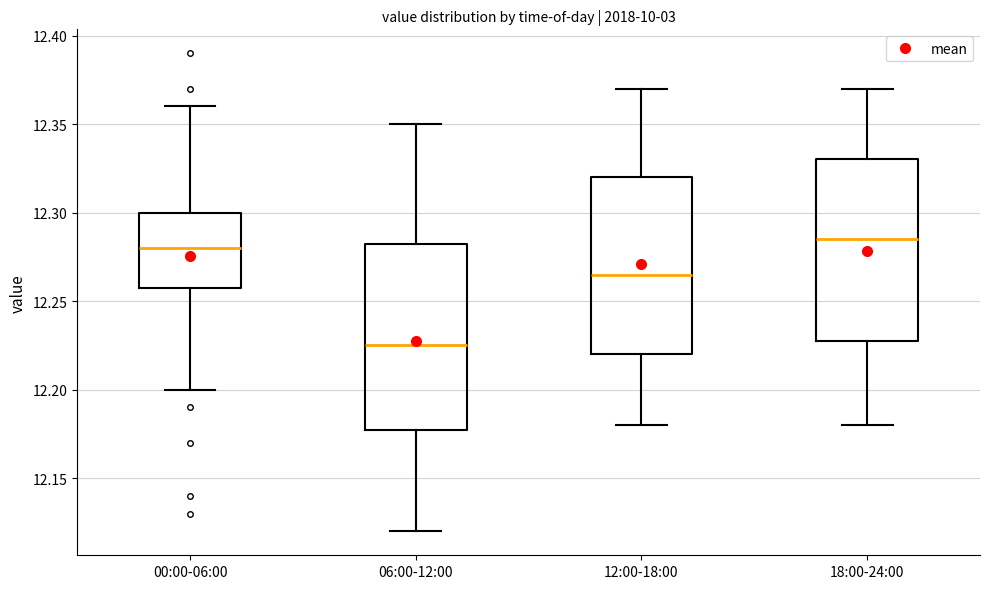

Reading left to right, transcribe this box plot: for each box, give where its median line is, the range the box spans, and where its two whiskers end, as read against the y-axis. The values are not printed on the chart, so give them approximately, as read against the axis.

00:00-06:00: median 12.280, box 12.260 to 12.300, whiskers 12.200 to 12.360
06:00-12:00: median 12.225, box 12.180 to 12.285, whiskers 12.120 to 12.350
12:00-18:00: median 12.265, box 12.220 to 12.320, whiskers 12.180 to 12.370
18:00-24:00: median 12.285, box 12.230 to 12.330, whiskers 12.180 to 12.370